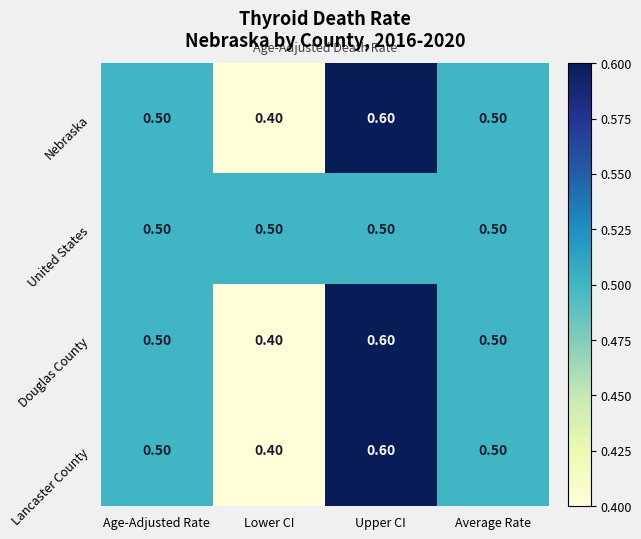

At which category does the chart reach its minimum across all series?

Lower CI